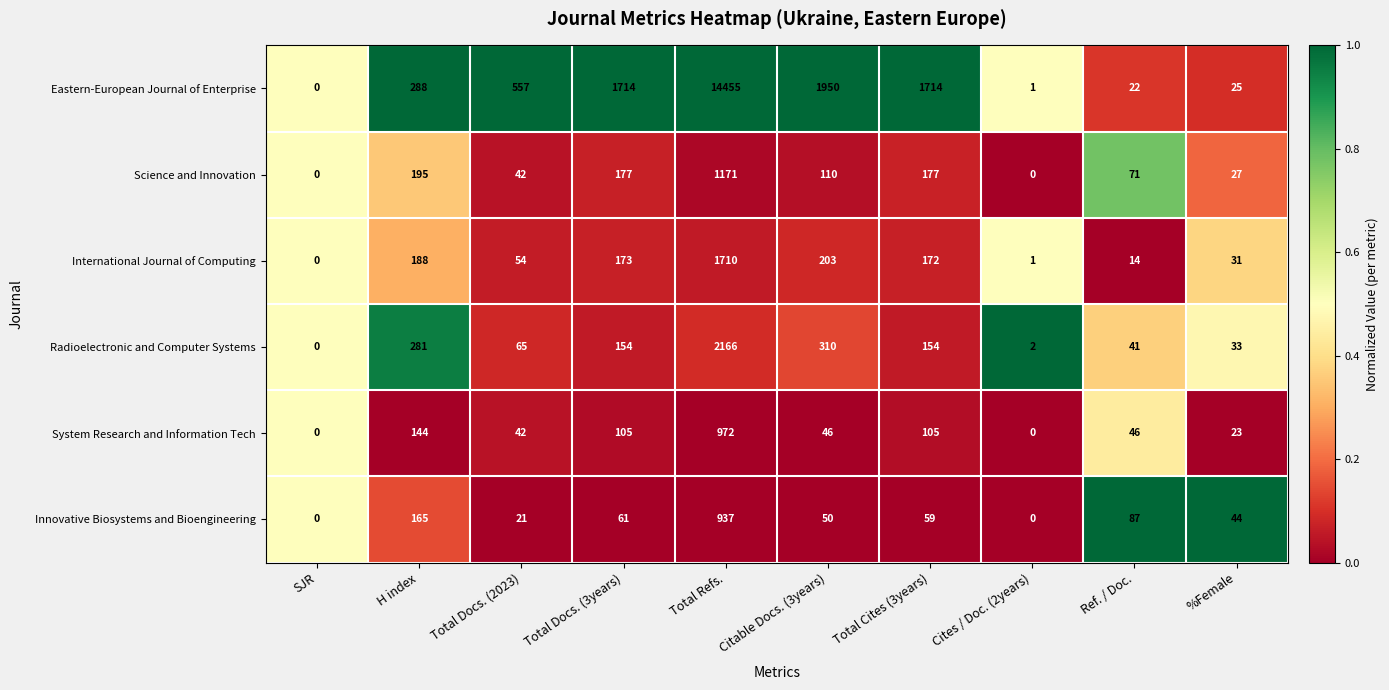

Is it true that Science and Innovation equals 550 at Total Refs.?

False